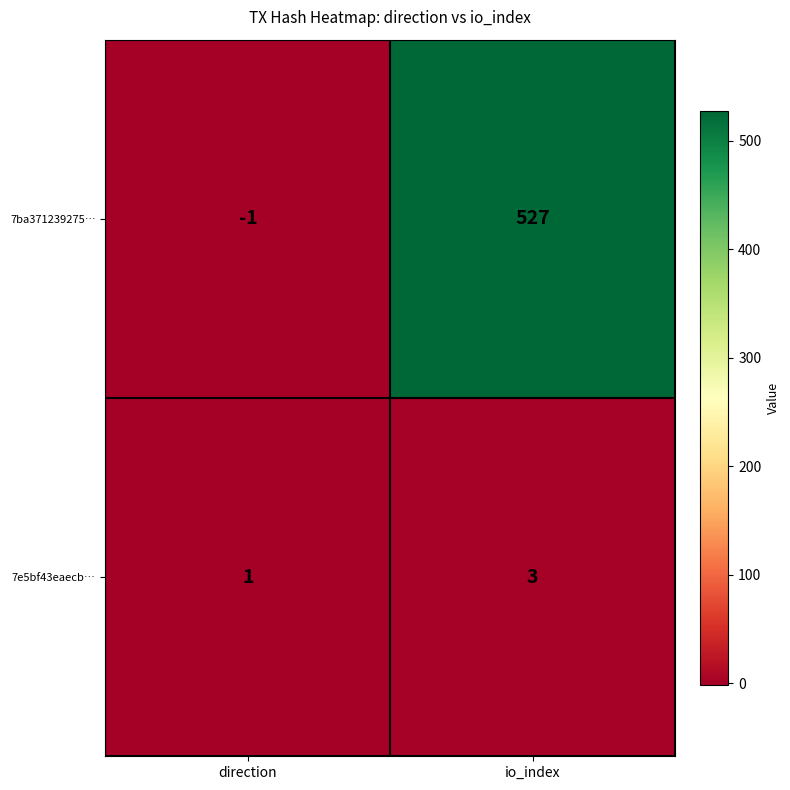

What is the difference between the 7ba371239275… values at direction and io_index?

528